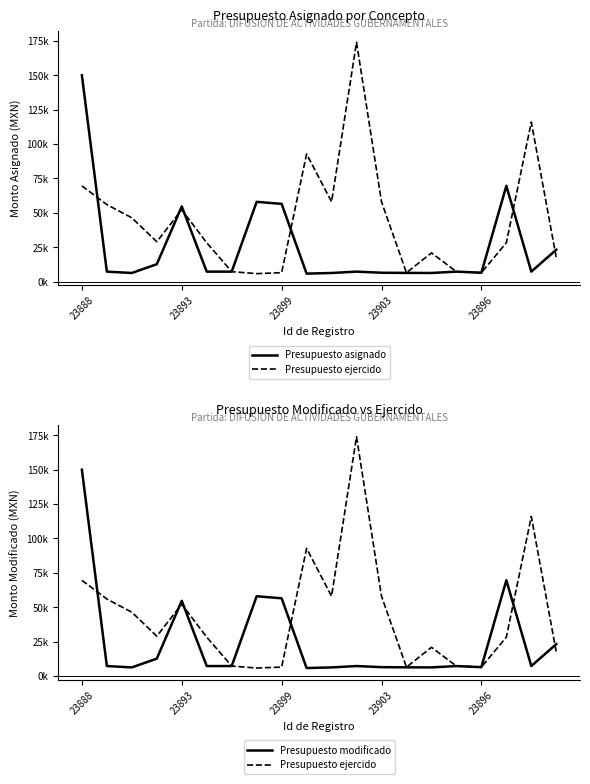

Which series has the largest total across all categories?

Presupuesto ejercido